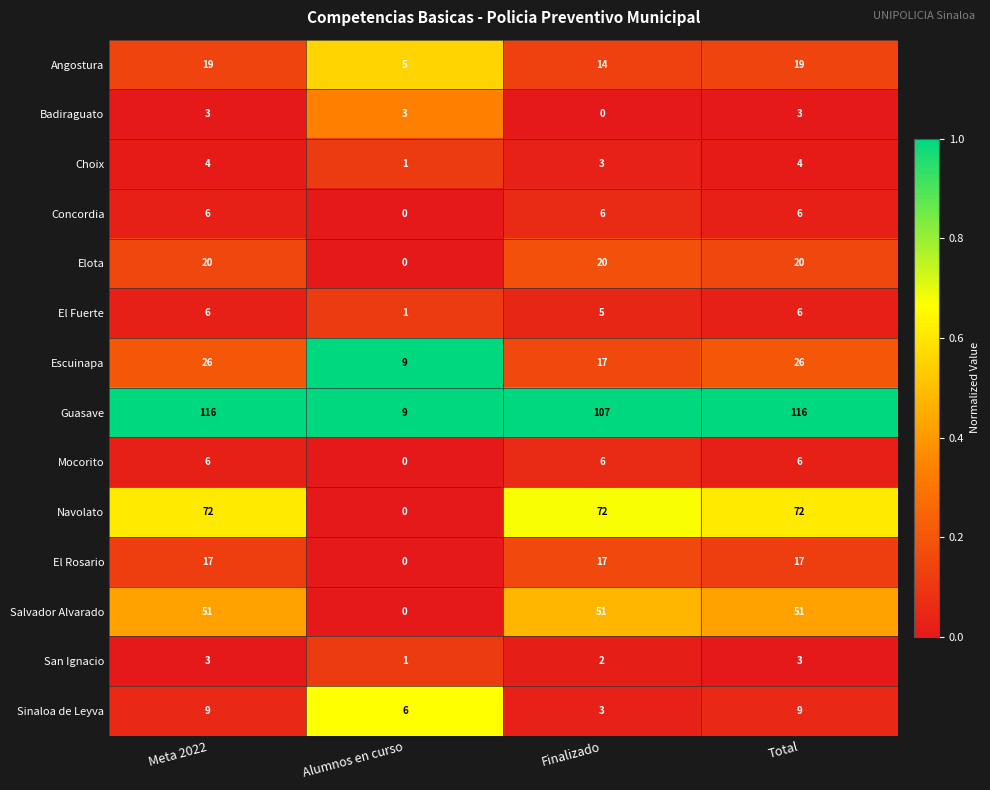

The Salvador Alvarado series shows 75 at Meta 2022. True or false?

False